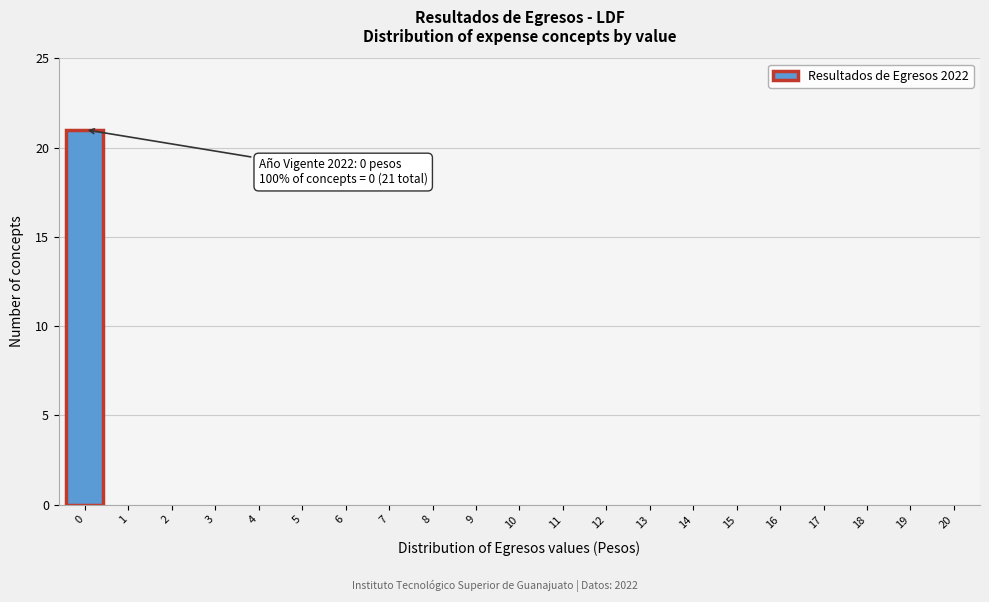

Reading right to left, what are all the values shown in this chart?

20=0	19=0	18=0	17=0	16=0	15=0	14=0	13=0	12=0	11=0	10=0	9=0	8=0	7=0	6=0	5=0	4=0	3=0	2=0	1=0	0=21